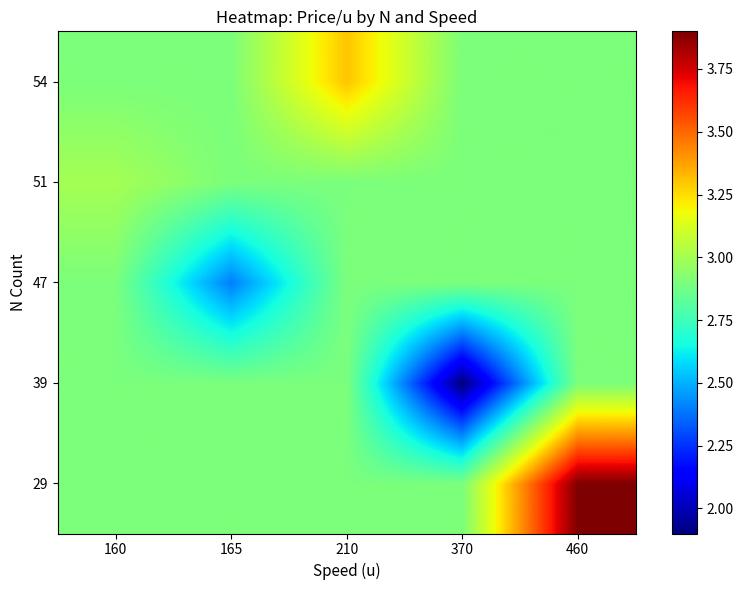

What is the smallest value displayed?

1.9